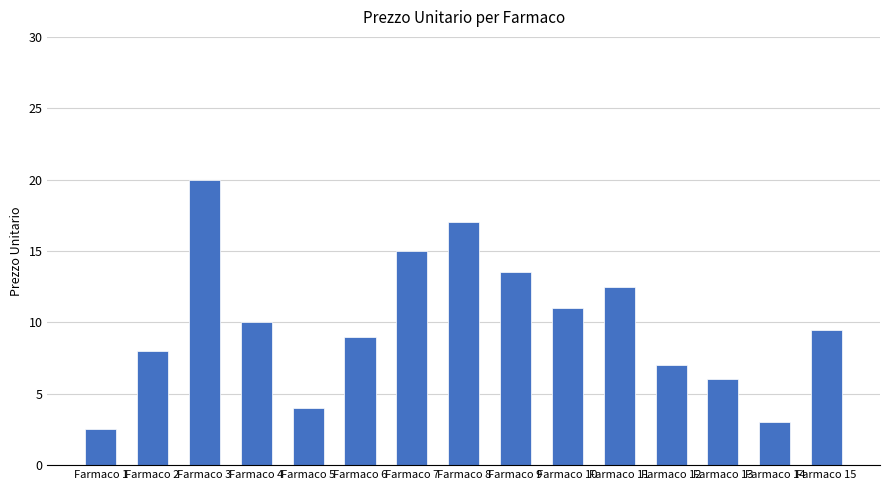

True or false: the data shows 27.2 at Farmaco 3.

False